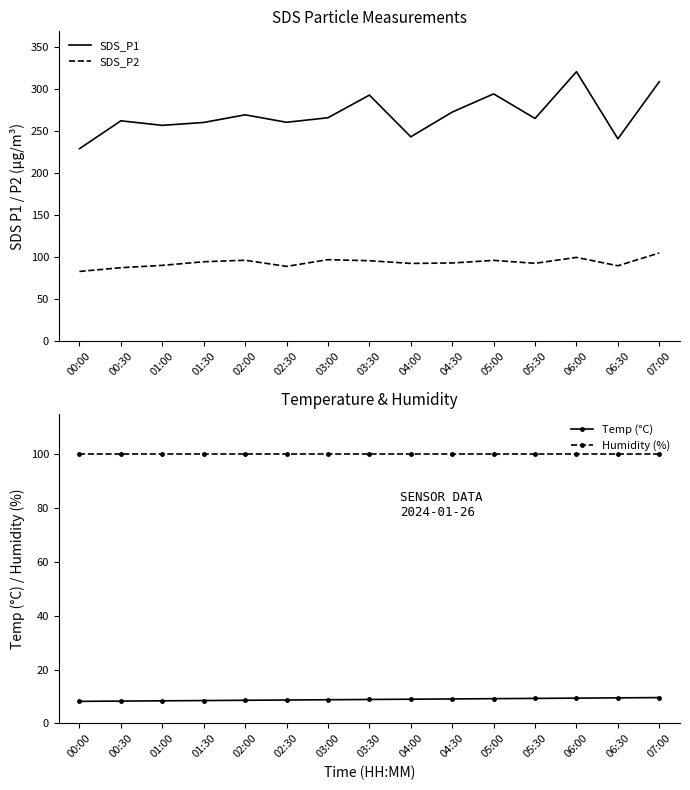

What is the label of the 2nd point from the left?

00:30